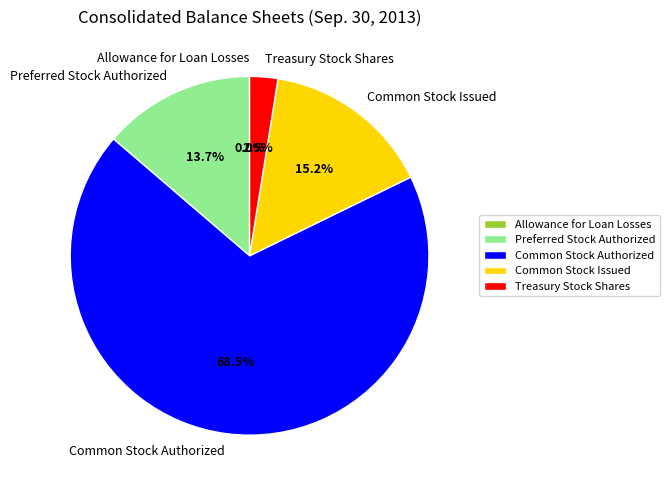

To the nearest percent, what is the difference between the largest and smallest slice percentages?

69%